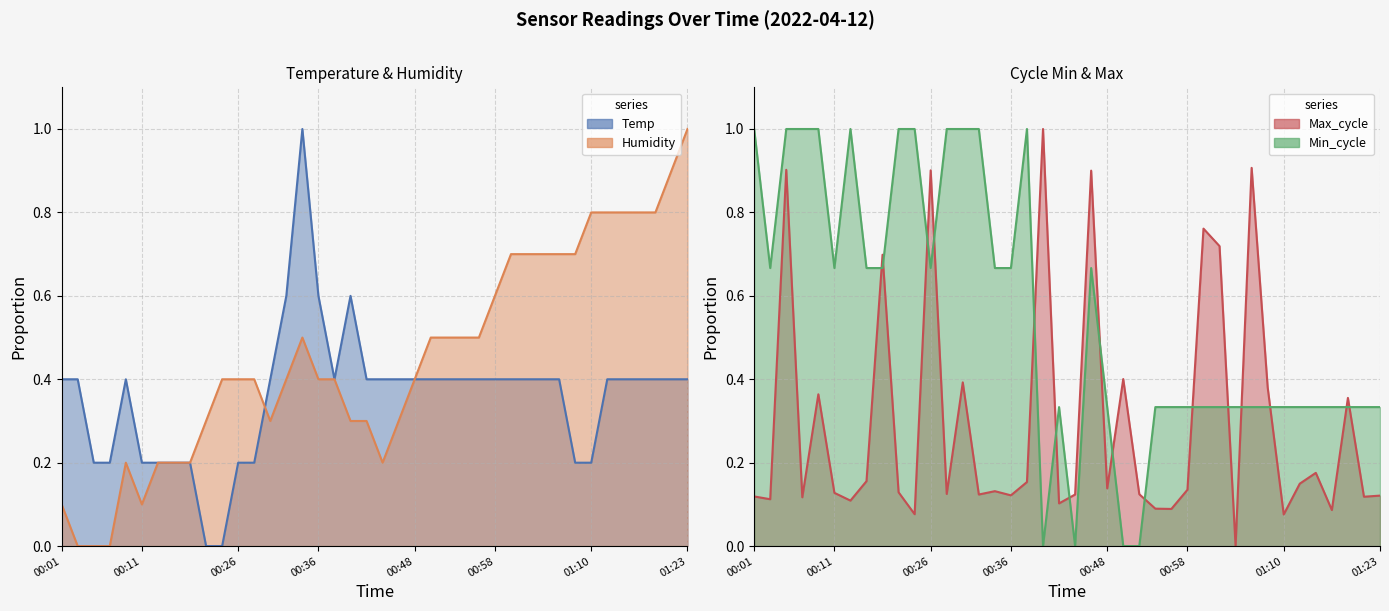

How many distinct data groups are displayed?

4